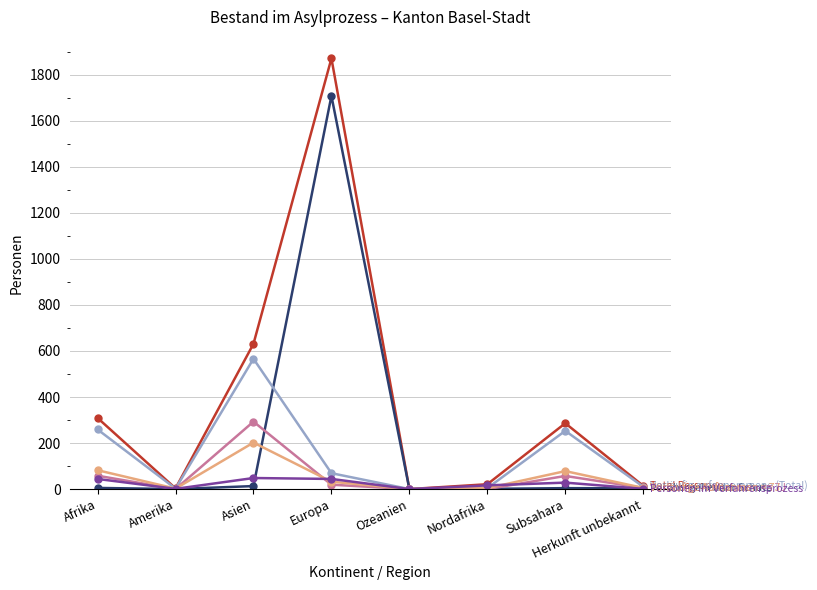

How many series are shown in this chart?

6